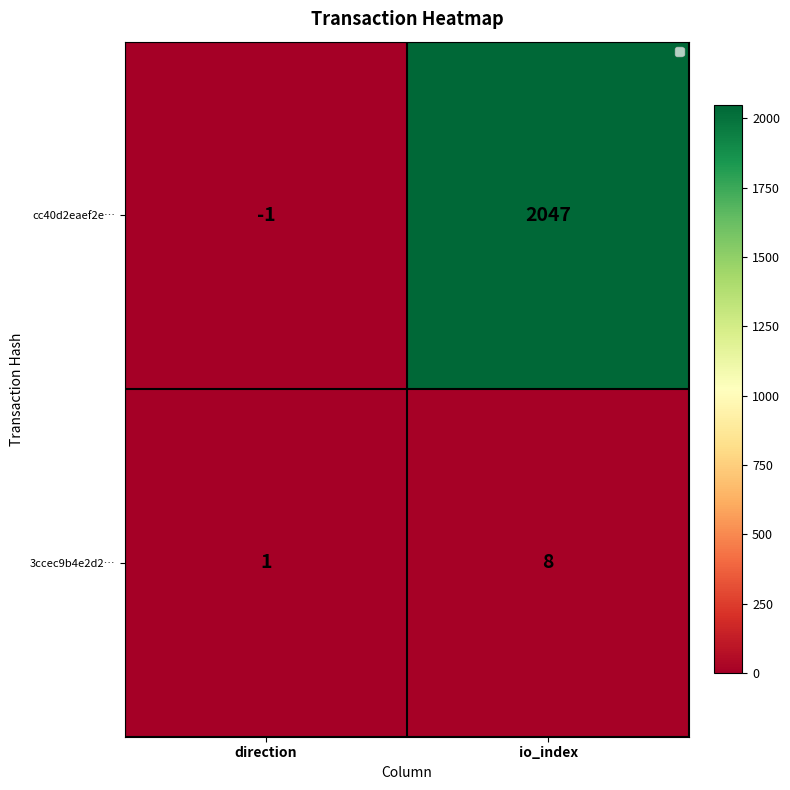

At which category is the sum across all series the highest?

io_index